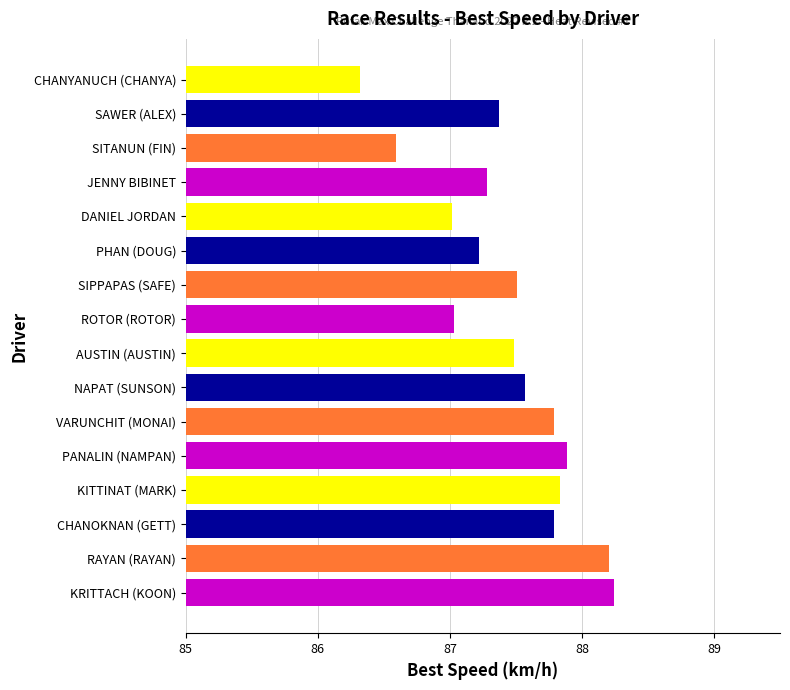

What value does the data have at KITTINAT (MARK)?

87.8